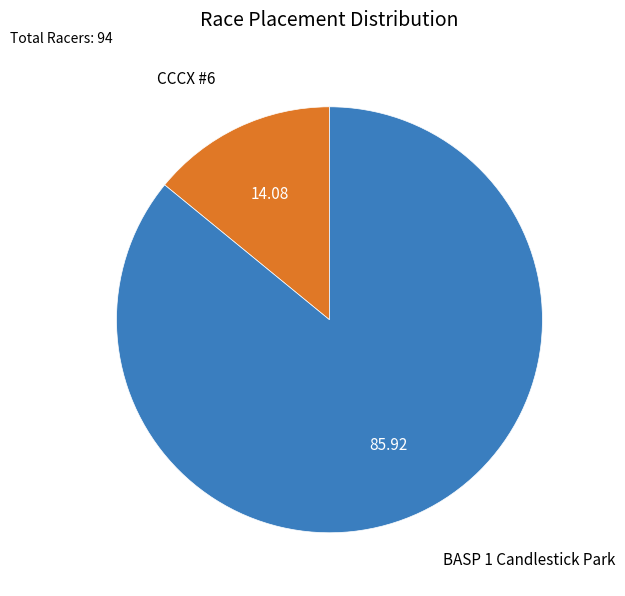

Is there a majority slice in this chart?

Yes